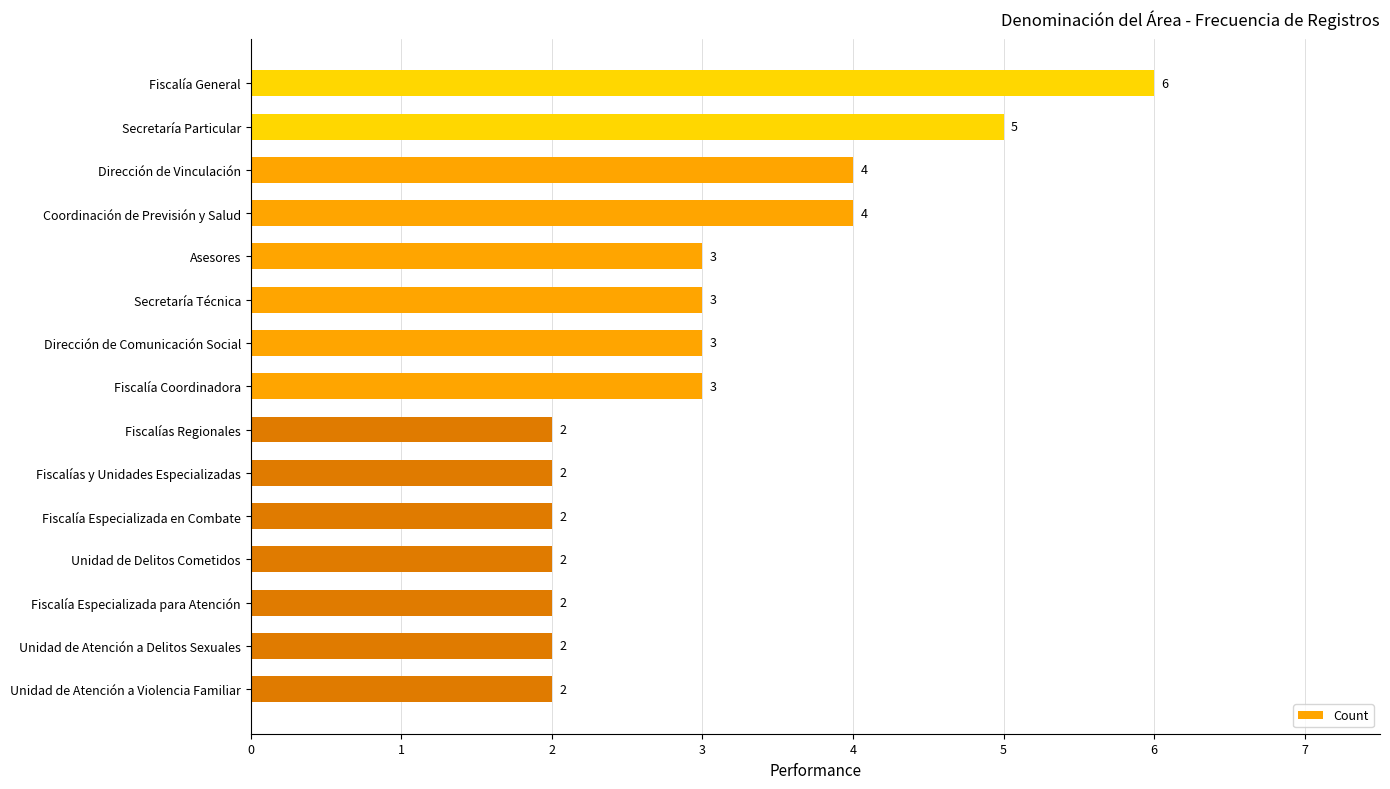

What is the approximate value at Unidad de Delitos Cometidos?

2